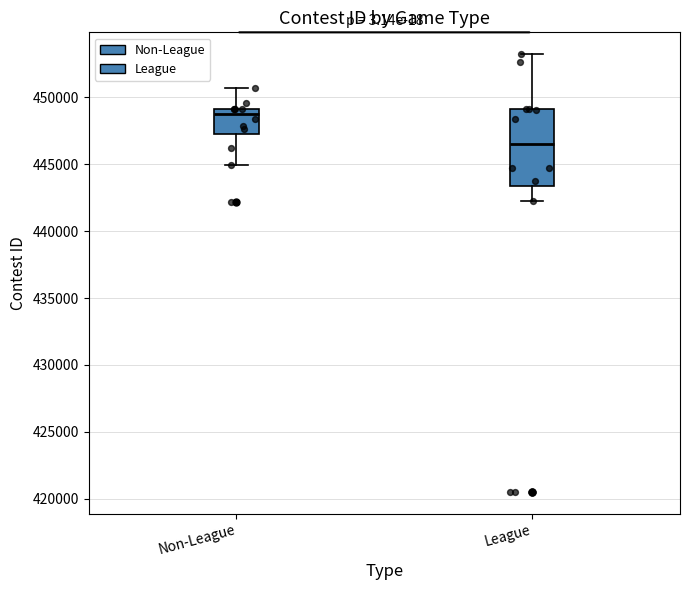

Which box has the highest median line?

Non-League